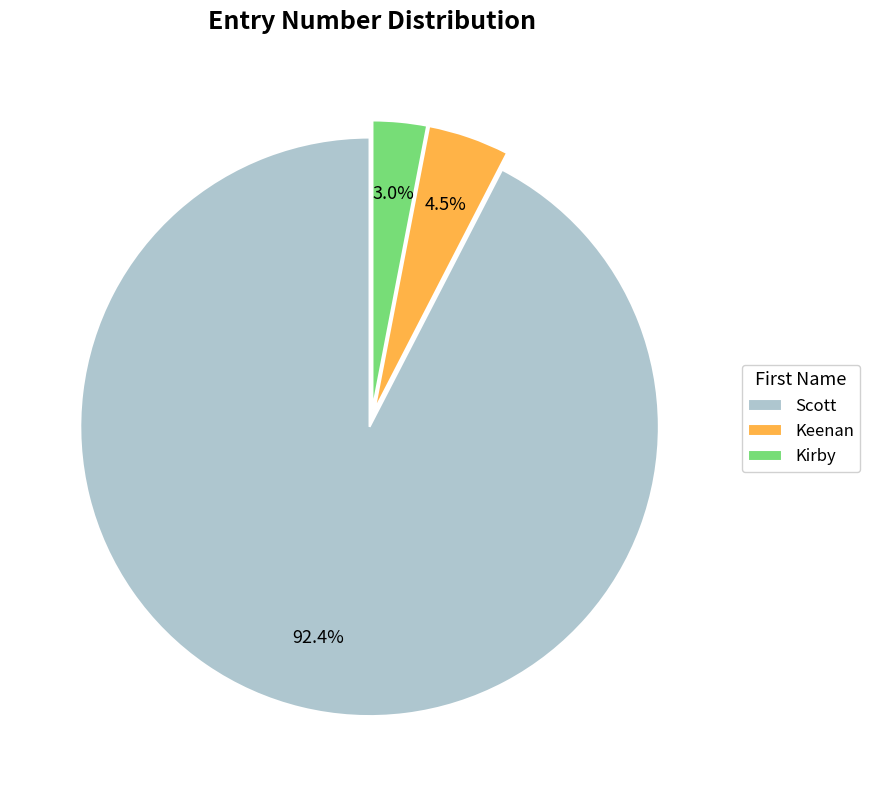

Between Keenan and Kirby, which is larger?

Keenan